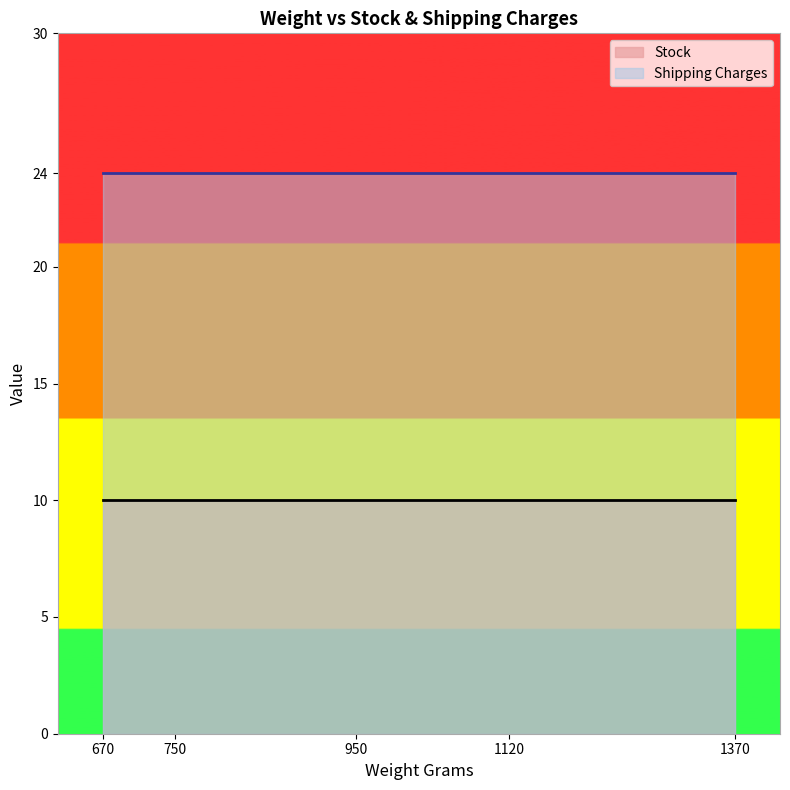

Which series changed the most between 750 and 950?

Stock